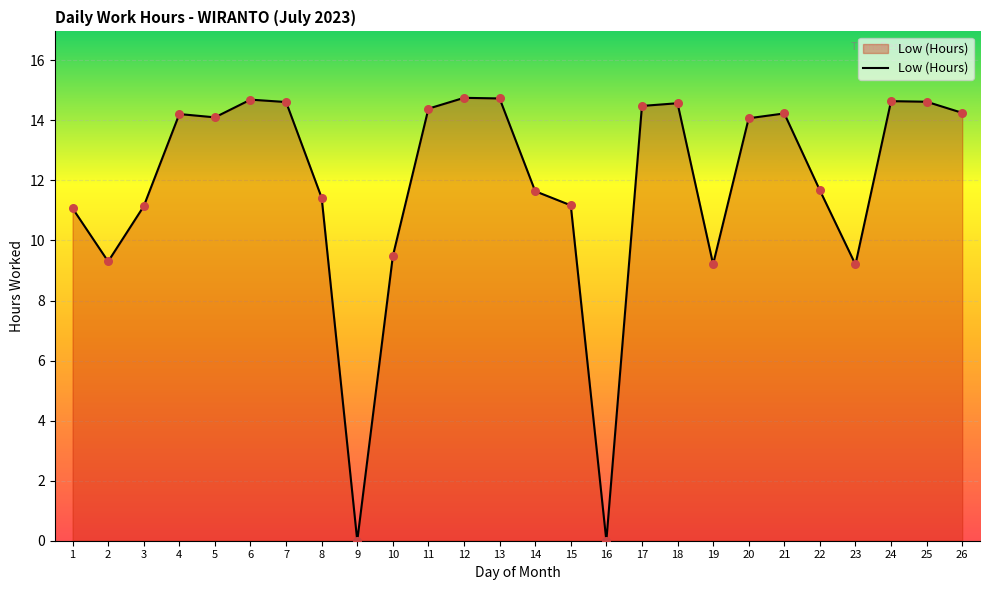

Between 3 and 7, which is larger?

7